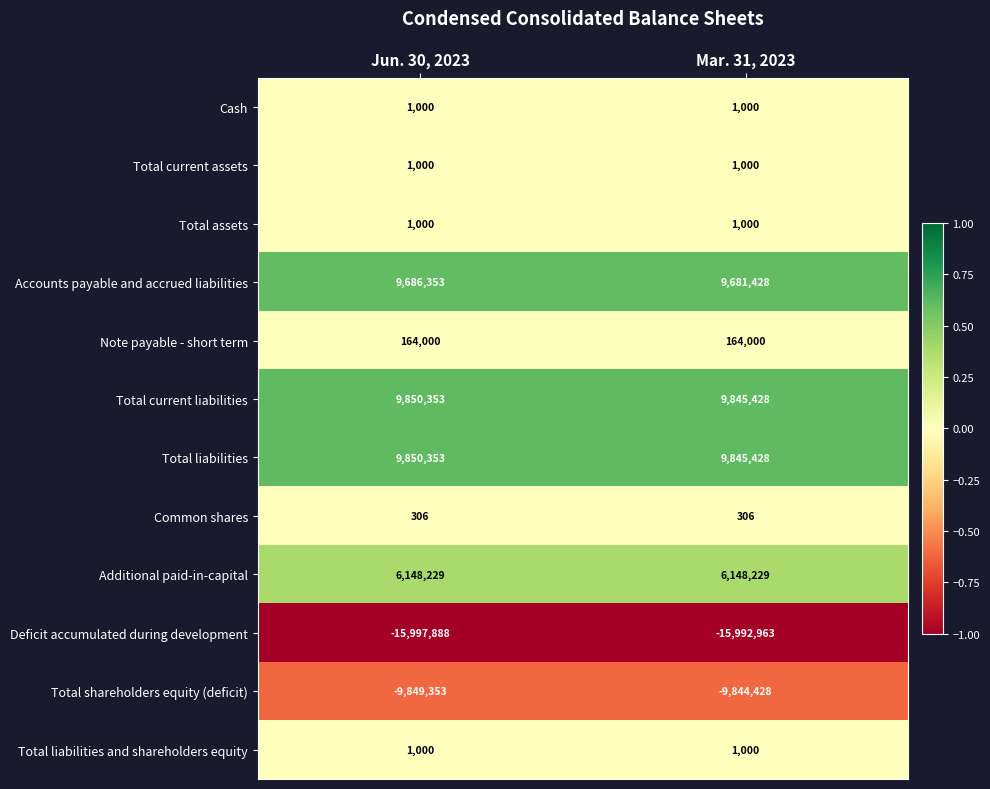

What is the smallest value displayed?

-15997888